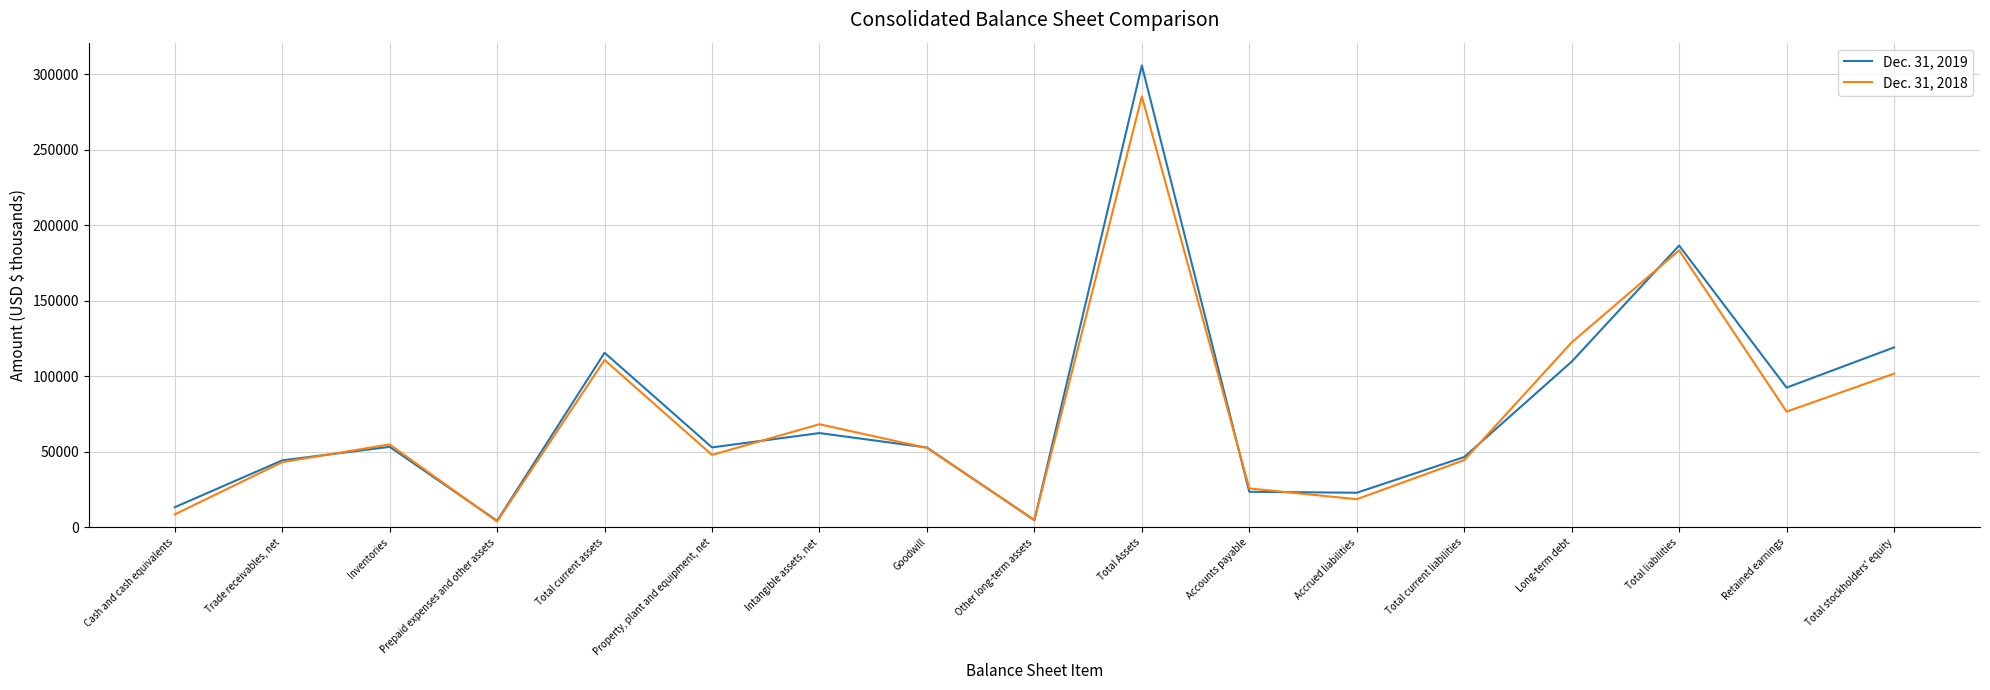

What is the difference between the highest and lowest values at Retained earnings?

15871